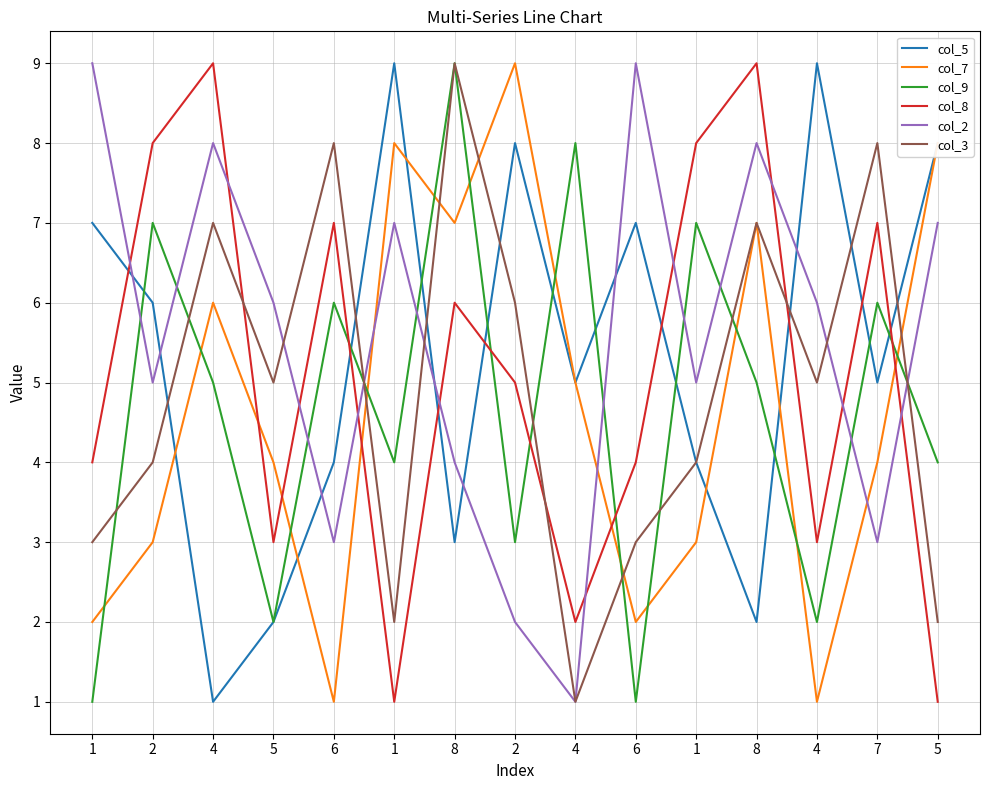

What is the difference between the col_8 values at 6 and 4?

2